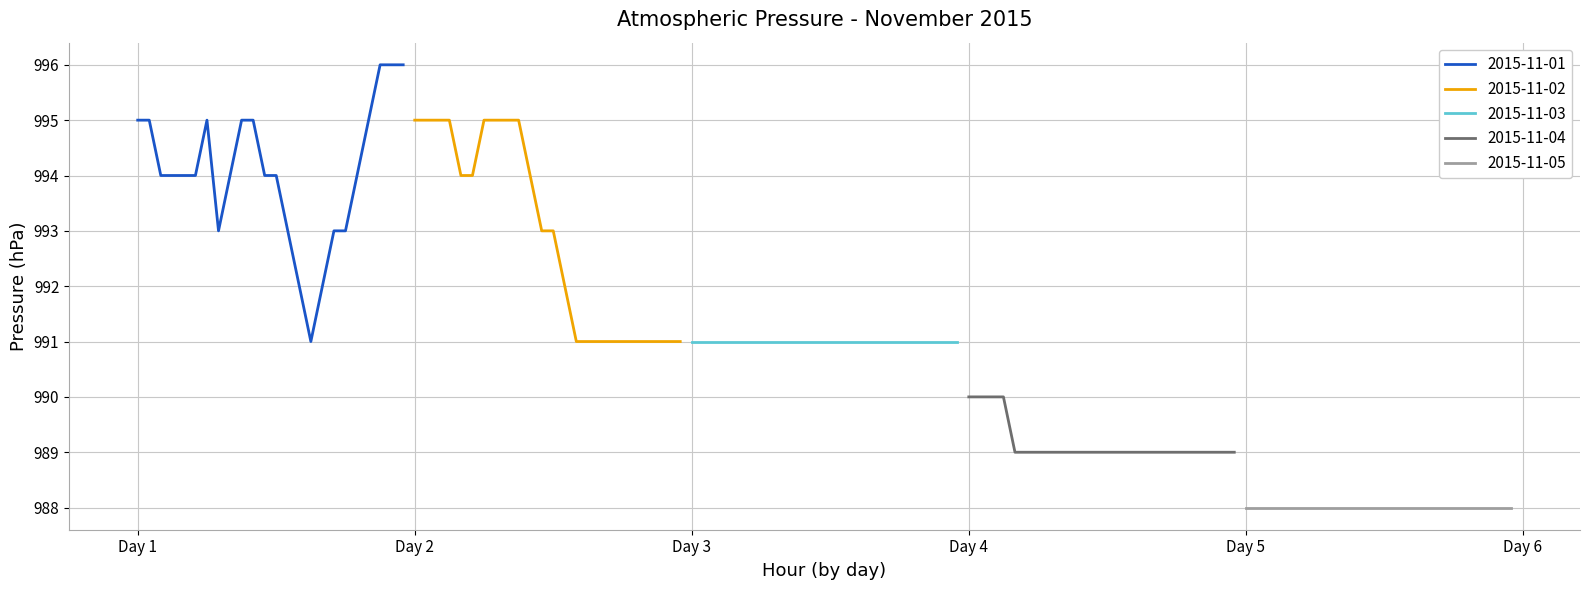

Between 04:00 and 10:00, which series saw the biggest shift?

2015-11-01